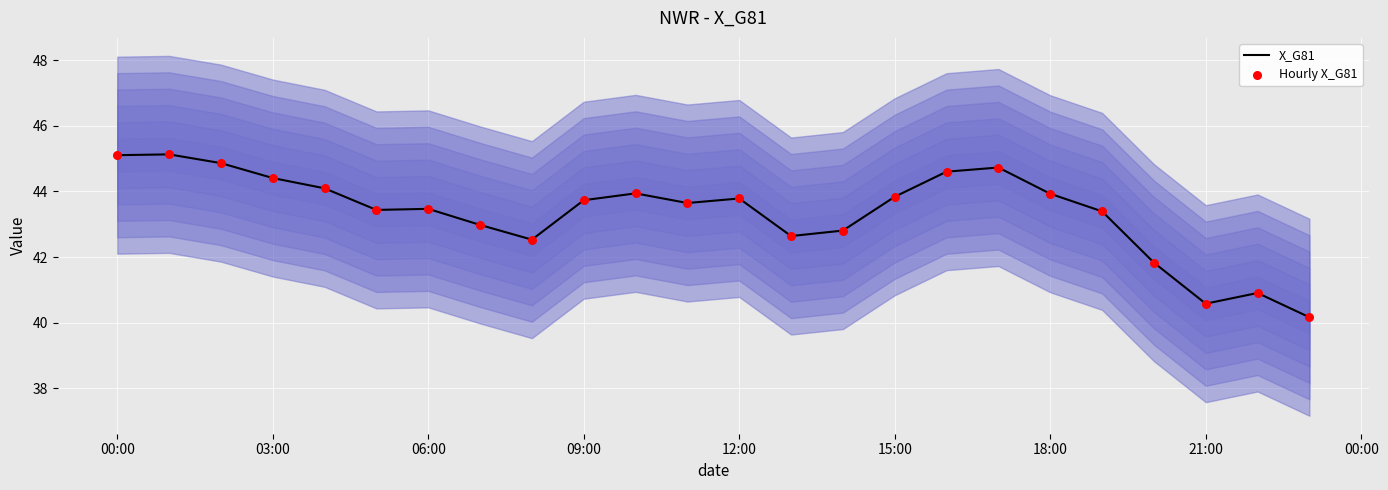

Is it true that X_G81 equals 73.7 at 12:00?

False